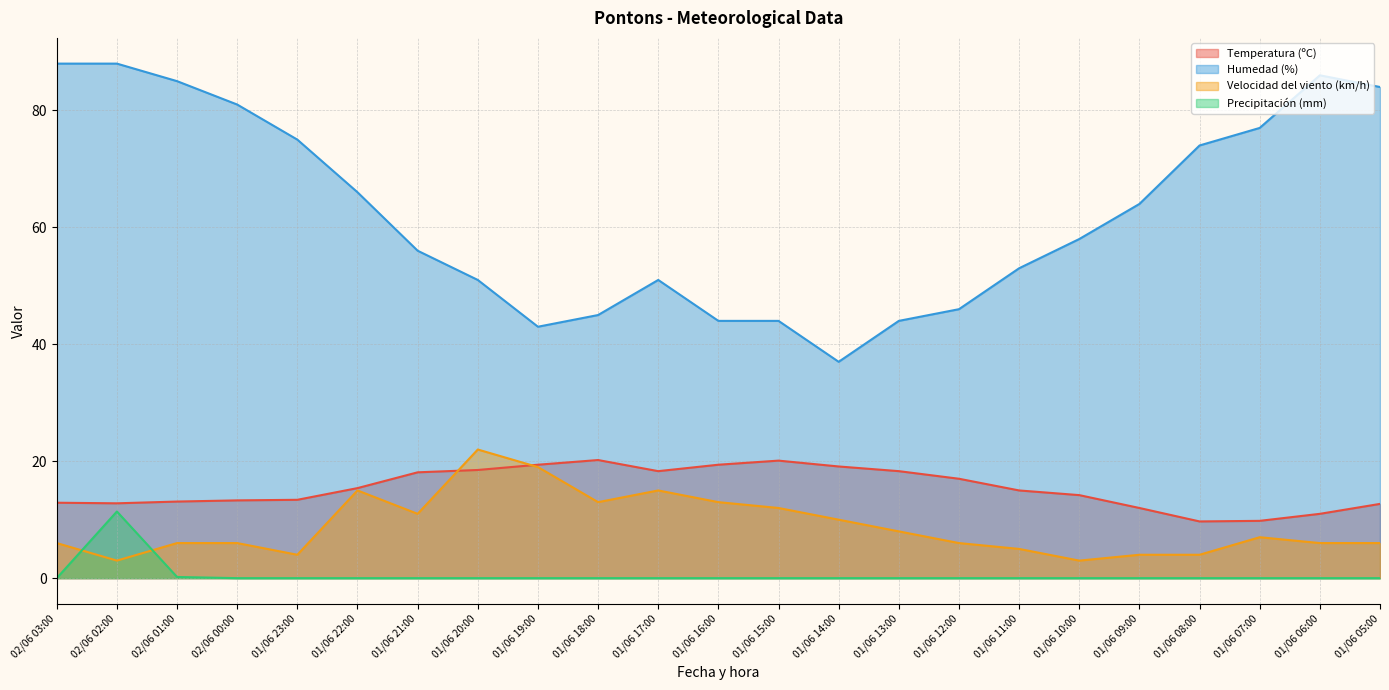

At which label is Precipitación (mm) closest to 5?

02/06 01:00